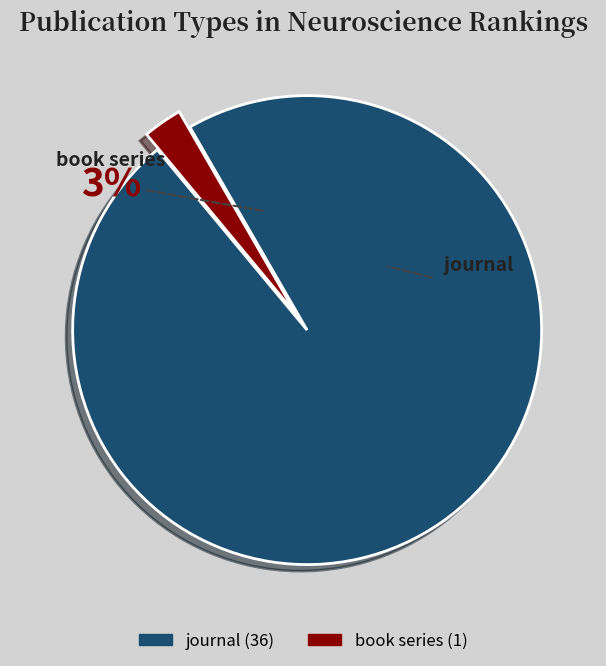

Between other and journal, which is larger?

journal